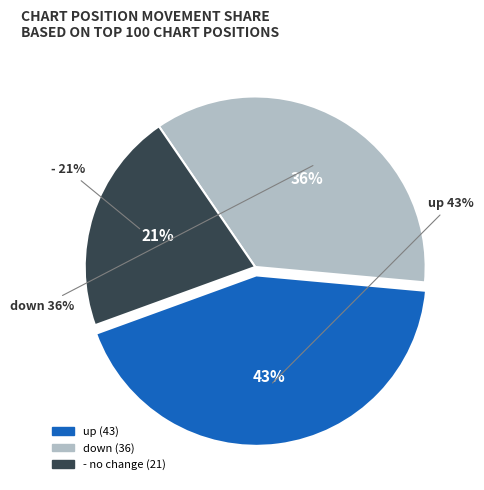

How many slices are in this pie chart?

3